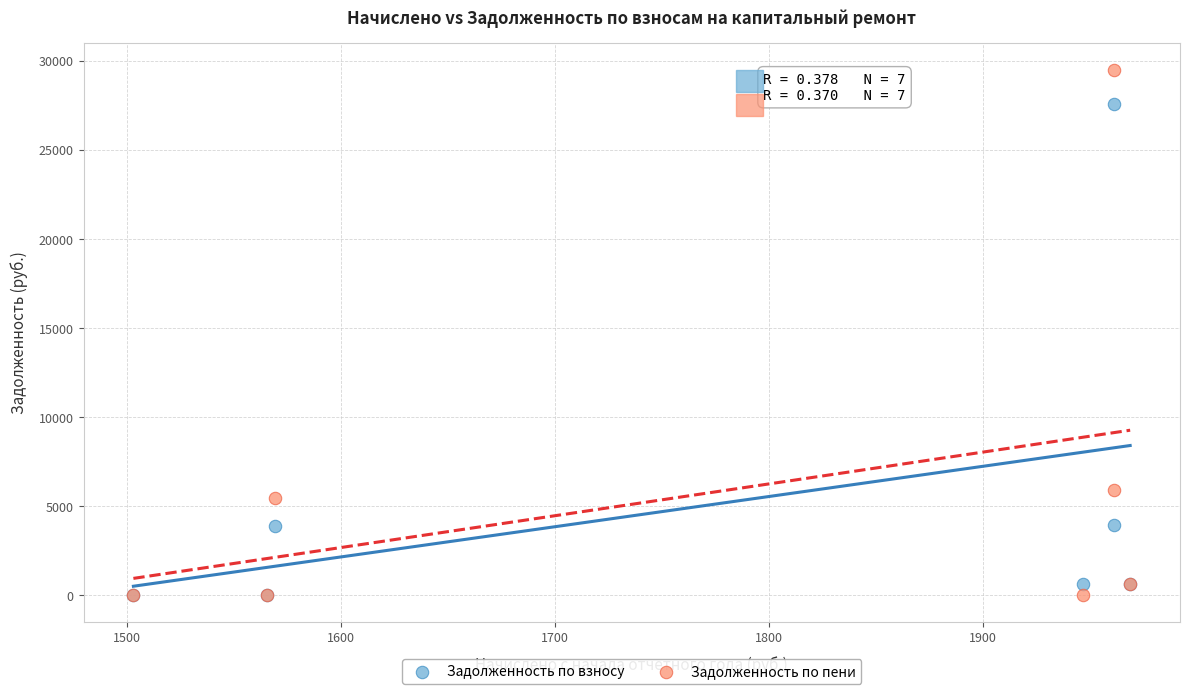

Across all series, what Y value is closest to 14749?

5883.9